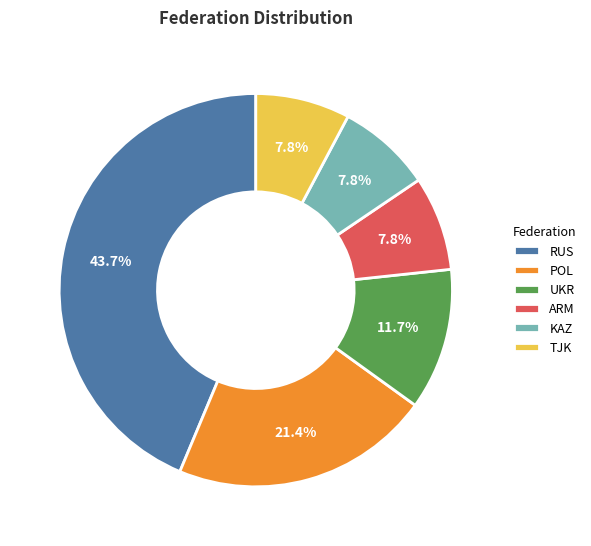

Count the number of slices in the pie.

6